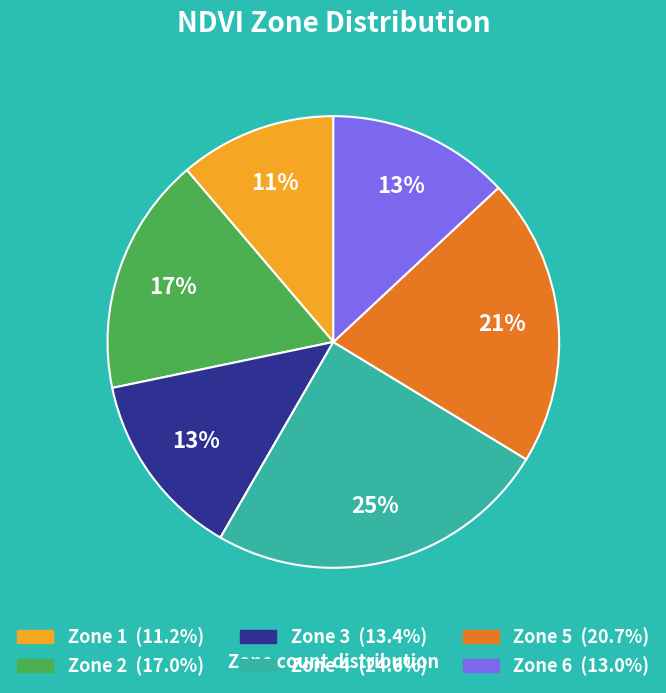

Approximately how many times larger is the value at Zone 2 compared to Zone 4?

0.7